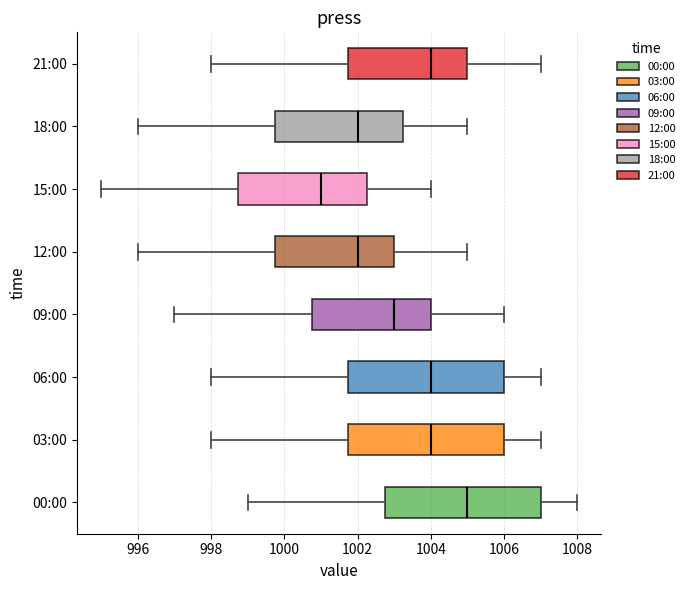

Reading bottom to top, read every box against the x-axis: the position of its median line, the range the box covers, and the ends of its whiskers. The values are not printed on the chart, so give them approximately, as read against the axis.

00:00: median 1005.0, box 1002.8 to 1007.0, whiskers 999.0 to 1008.0
03:00: median 1004.0, box 1001.8 to 1006.0, whiskers 998.0 to 1007.0
06:00: median 1004.0, box 1001.8 to 1006.0, whiskers 998.0 to 1007.0
09:00: median 1003.0, box 1000.8 to 1004.0, whiskers 997.0 to 1006.0
12:00: median 1002.0, box 999.8 to 1003.0, whiskers 996.0 to 1005.0
15:00: median 1001.0, box 998.8 to 1002.2, whiskers 995.0 to 1004.0
18:00: median 1002.0, box 999.8 to 1003.2, whiskers 996.0 to 1005.0
21:00: median 1004.0, box 1001.8 to 1005.0, whiskers 998.0 to 1007.0